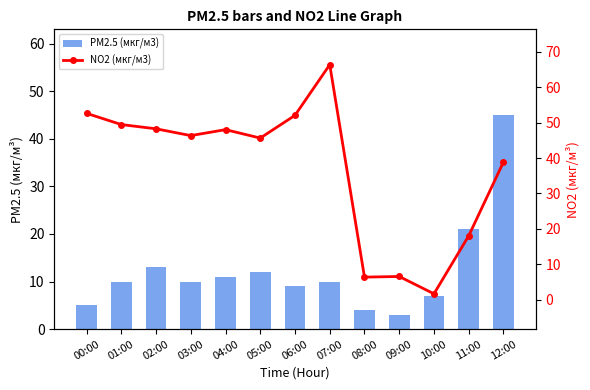

List the series in order of their overall mean, highest first.

NO2 (мкг/м3), PM2.5 (мкг/м3)